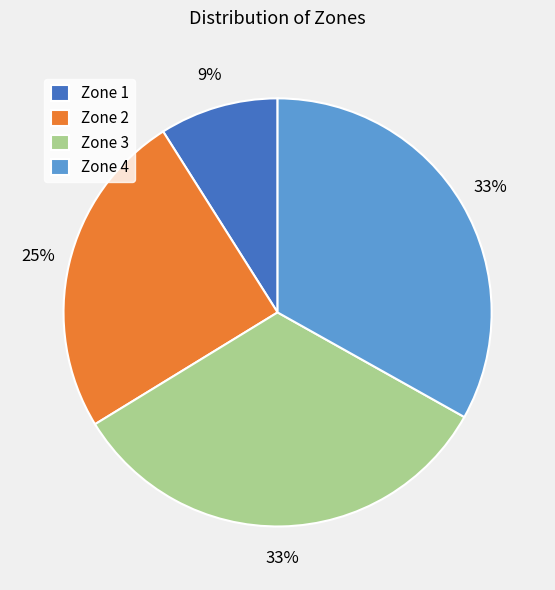

Do Zone 1 and Zone 2 together represent more than half of the pie?

No